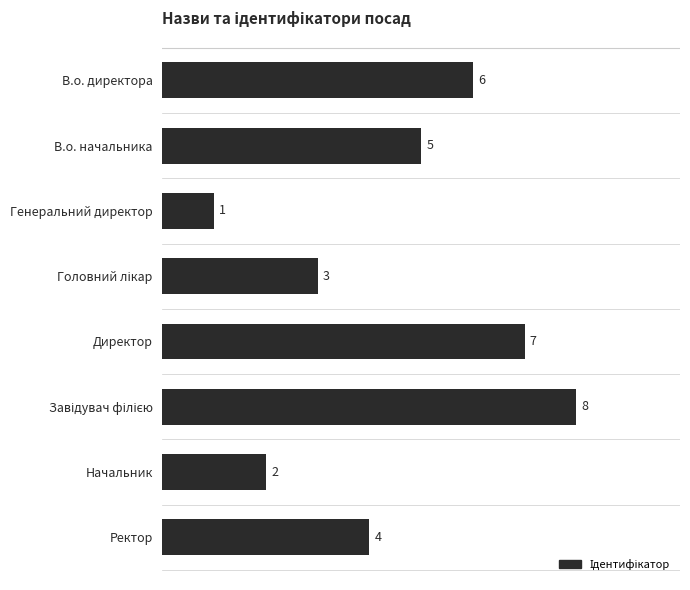

How many values are between 3 and 7?

5